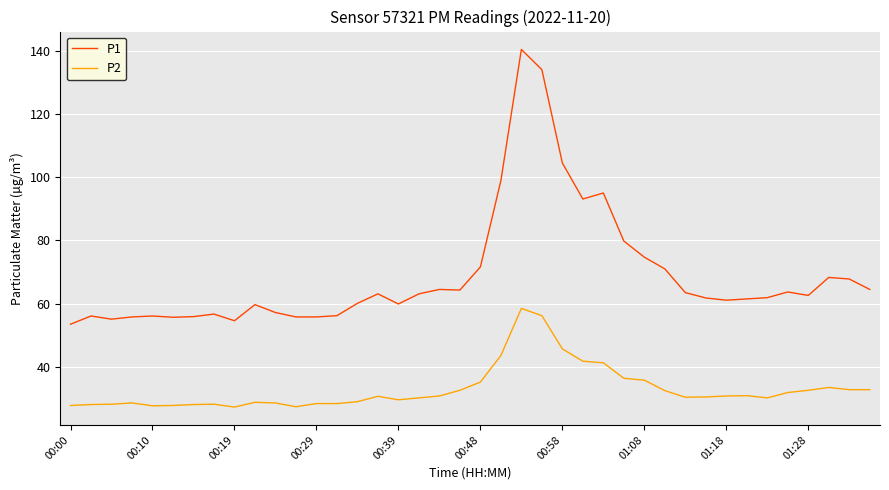

Which series has the largest range (max minus min)?

P1